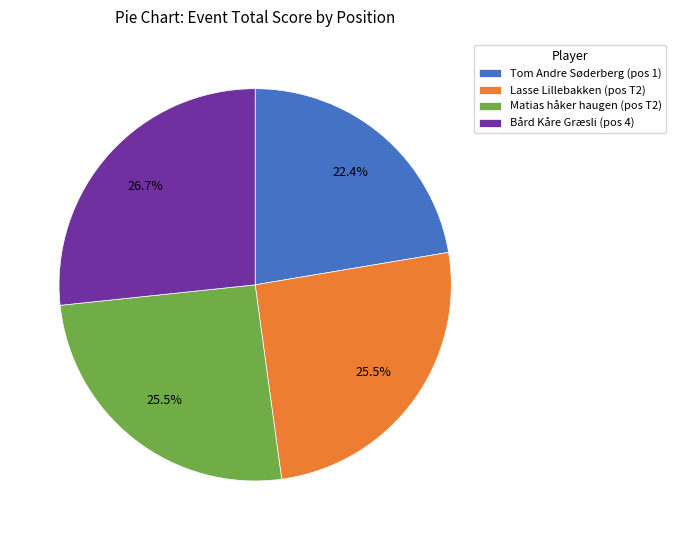

What is the ratio of the value at Lasse Lillebakken (pos T2) to the value at Tom Andre Søderberg (pos 1)?

1.1